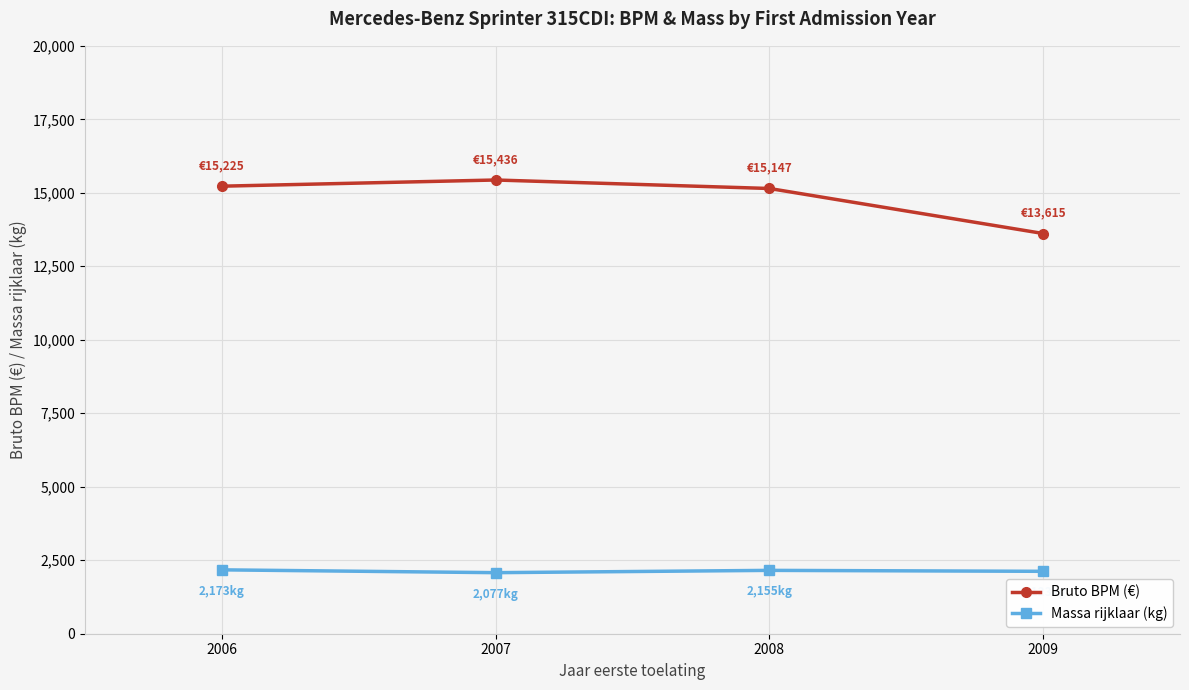

True or false: Massa rijklaar (kg) and Bruto BPM (€) intersect in this chart.

False